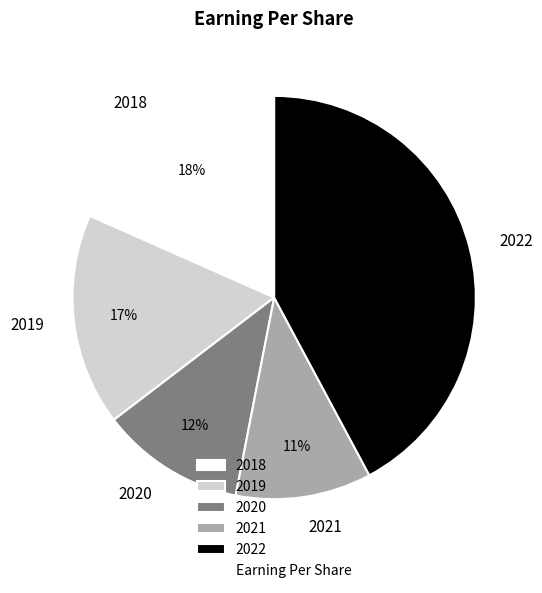

Count the number of slices in the pie.

5